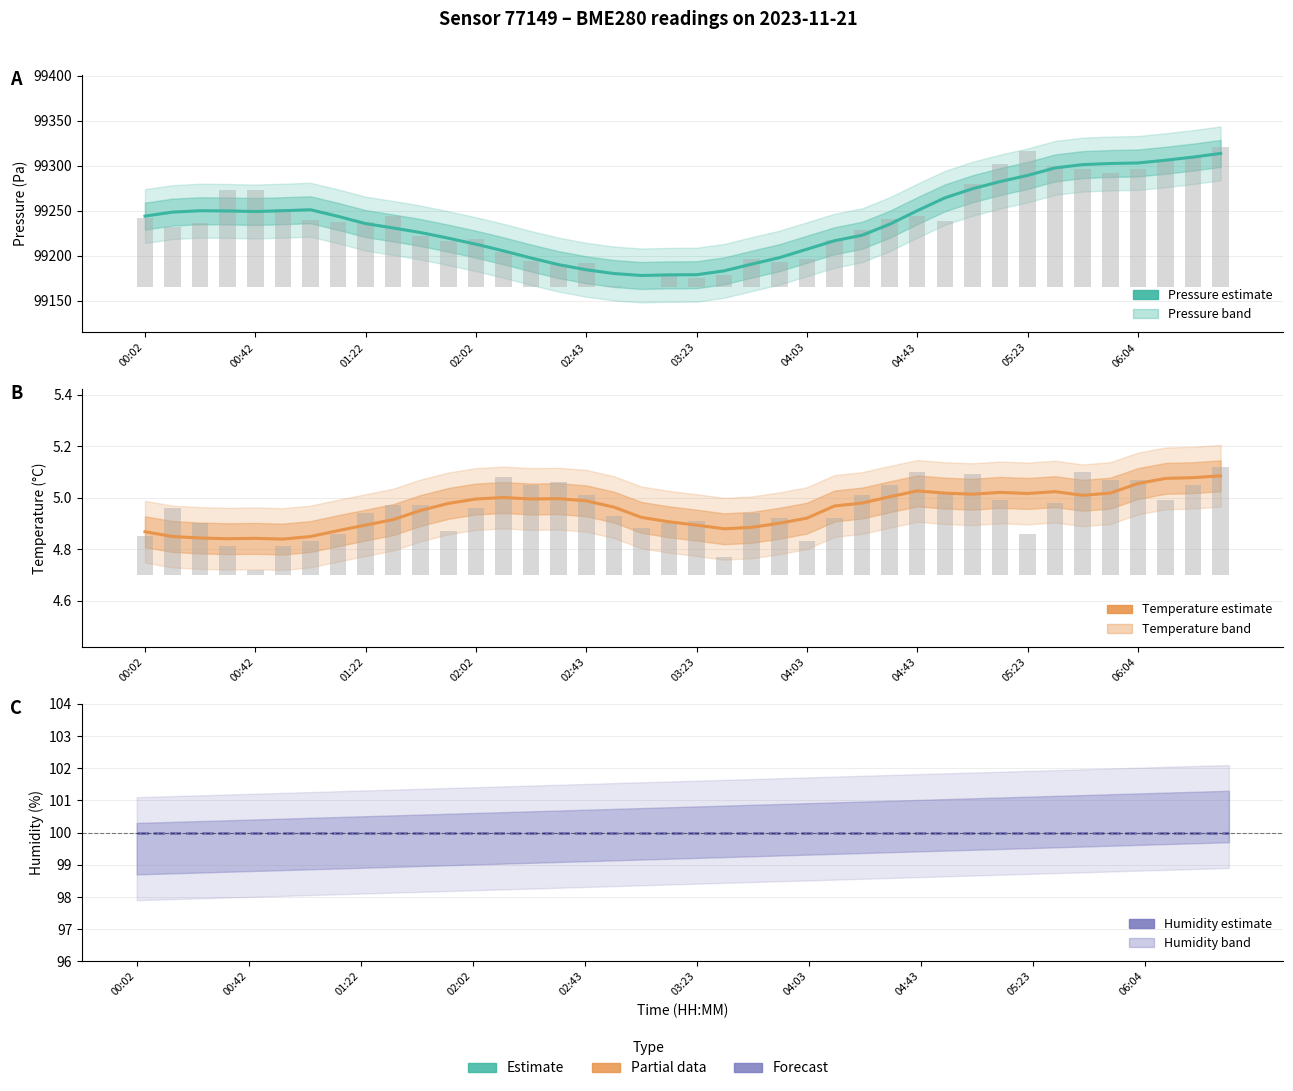

Is it true that Pressure (Pa) equals 133931.6 at 22?

False